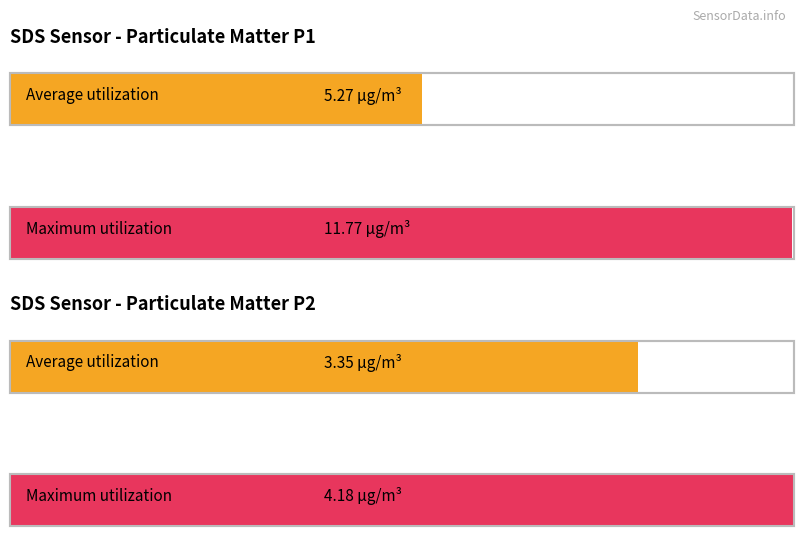

Which series changed the most between 0 and 1?

Maximum utilization